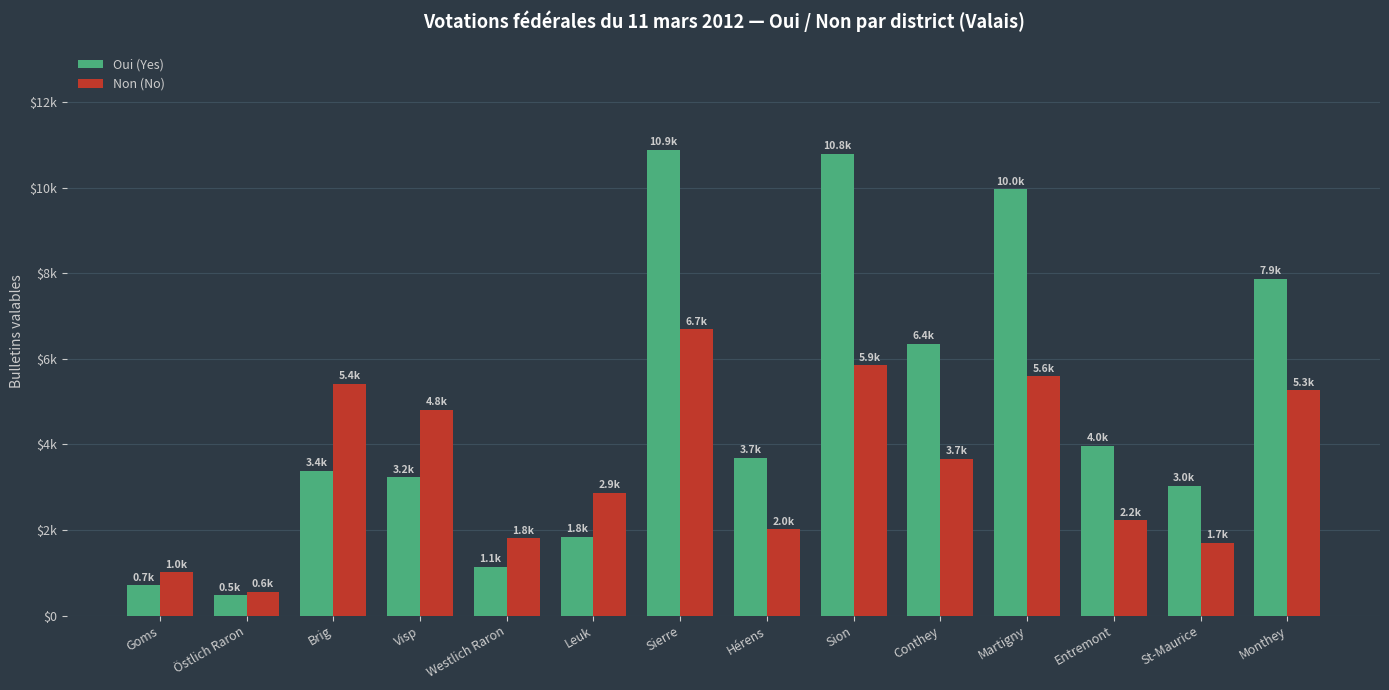

What is the label of the 3rd bar from the left?

Brig